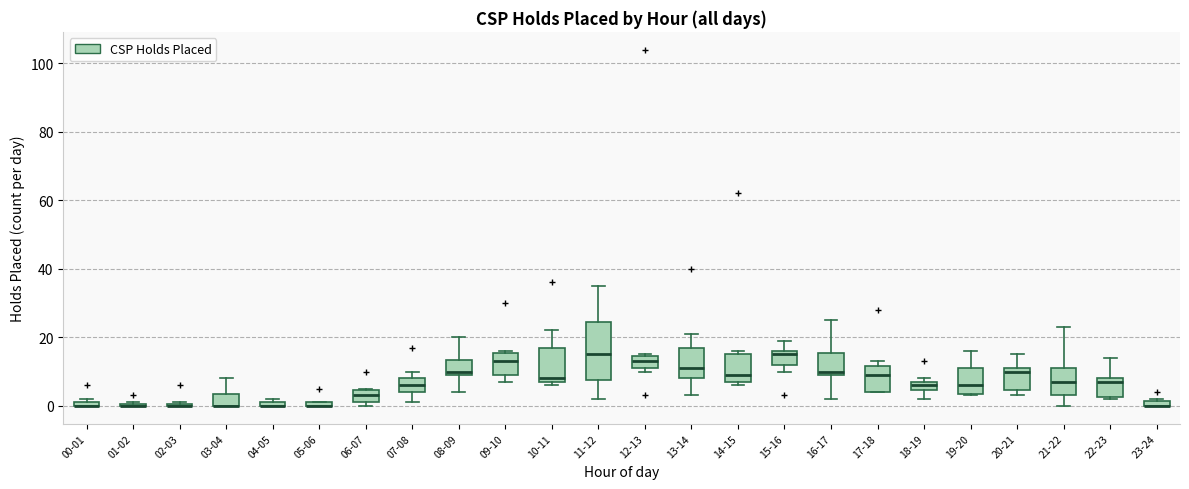

Comparing the boxes themselves (not the whiskers), which one is the tallest?

11-12